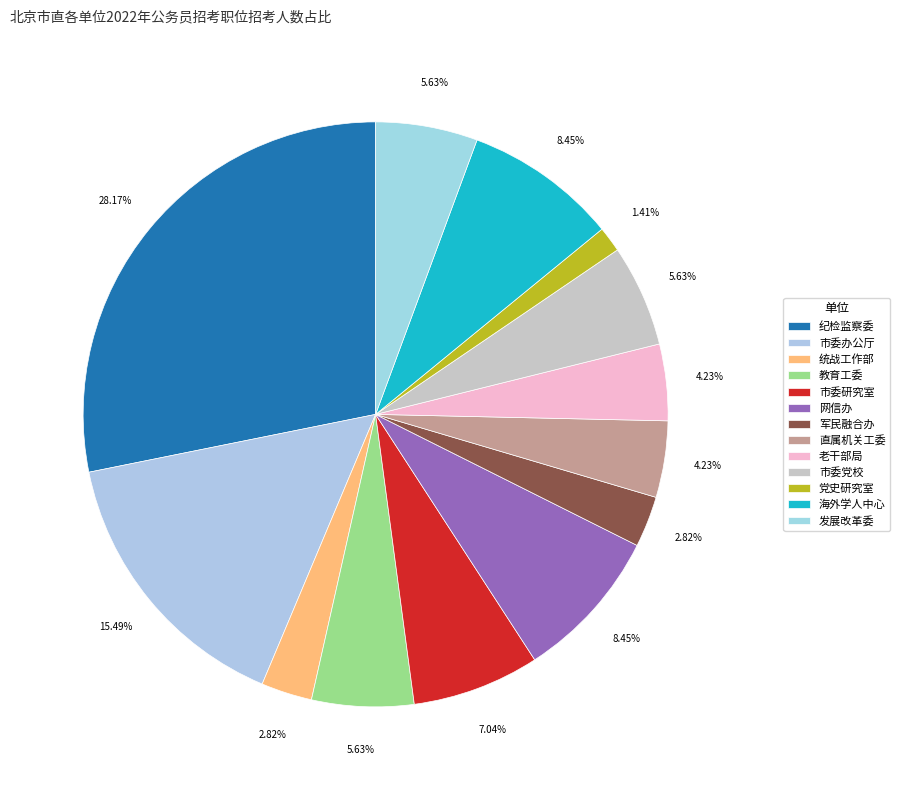

Count the number of slices in the pie.

13